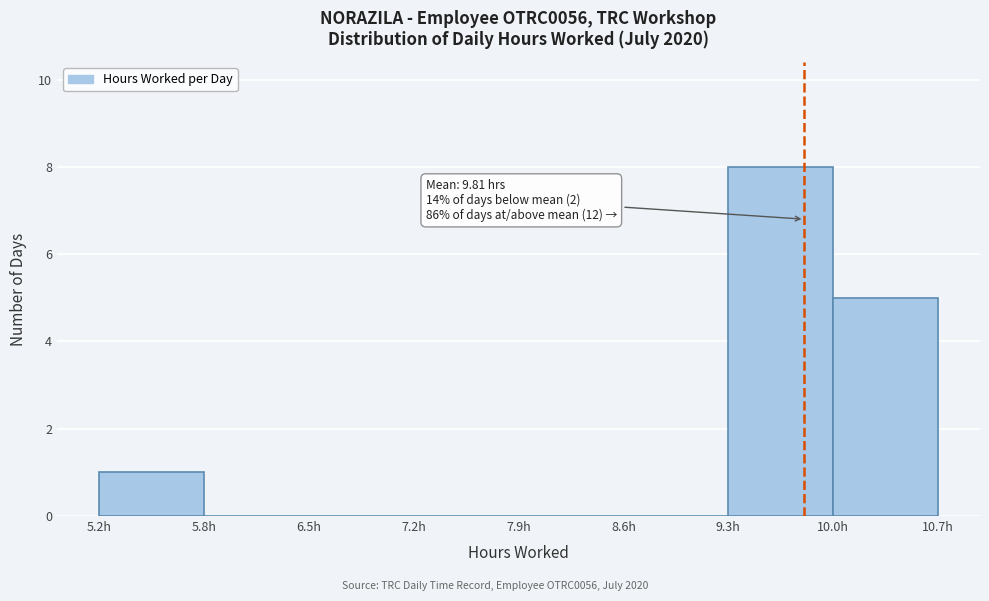

Which range on the x-axis has the tallest bar?

9.3 to 10.0